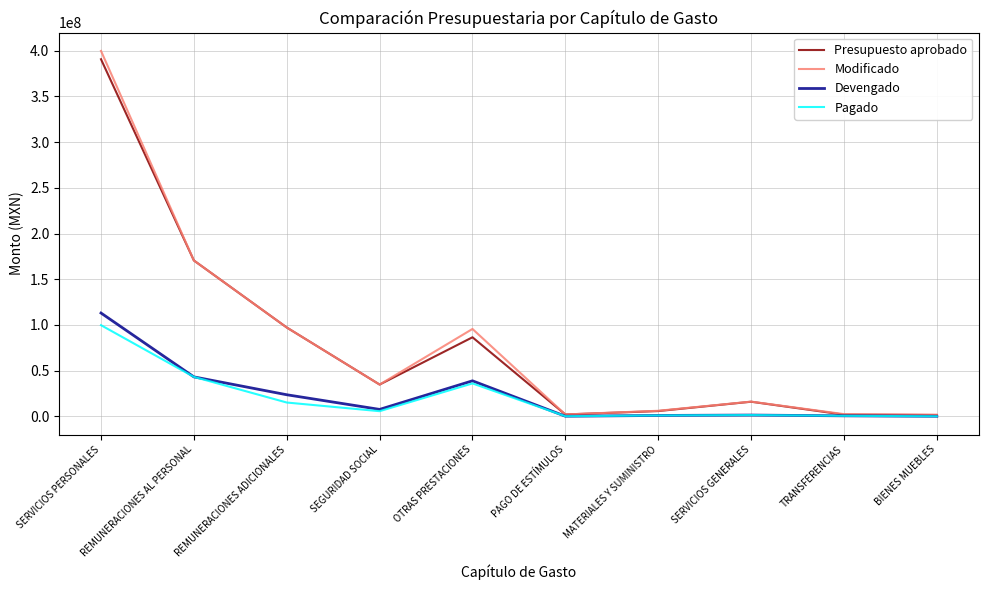

The value of Modificado at OTRAS PRESTACIONES is 169167731.3. True or false?

False